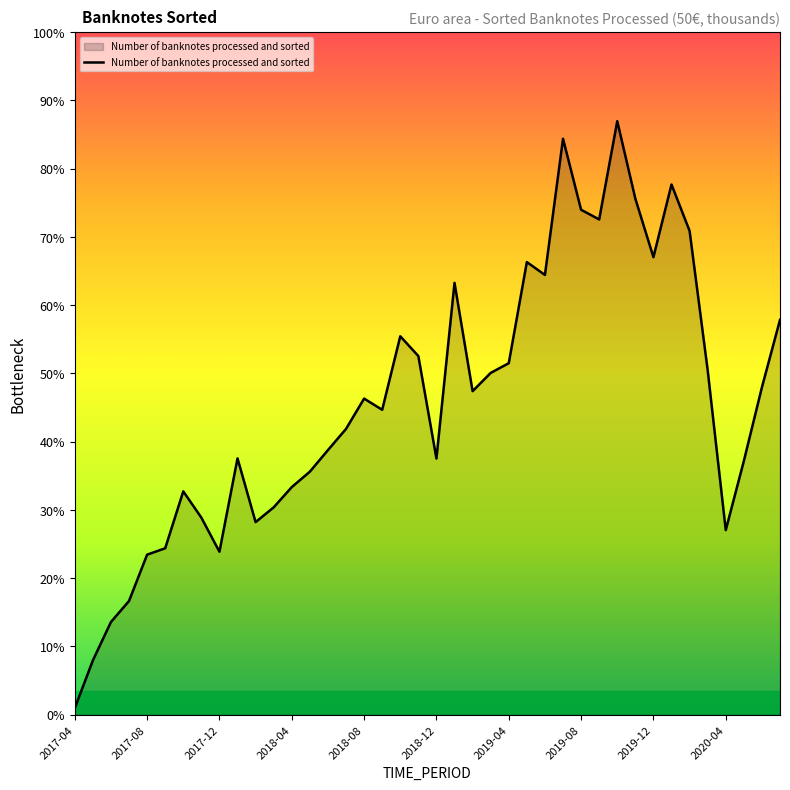

Where does the data first go above 27147?

2018-08